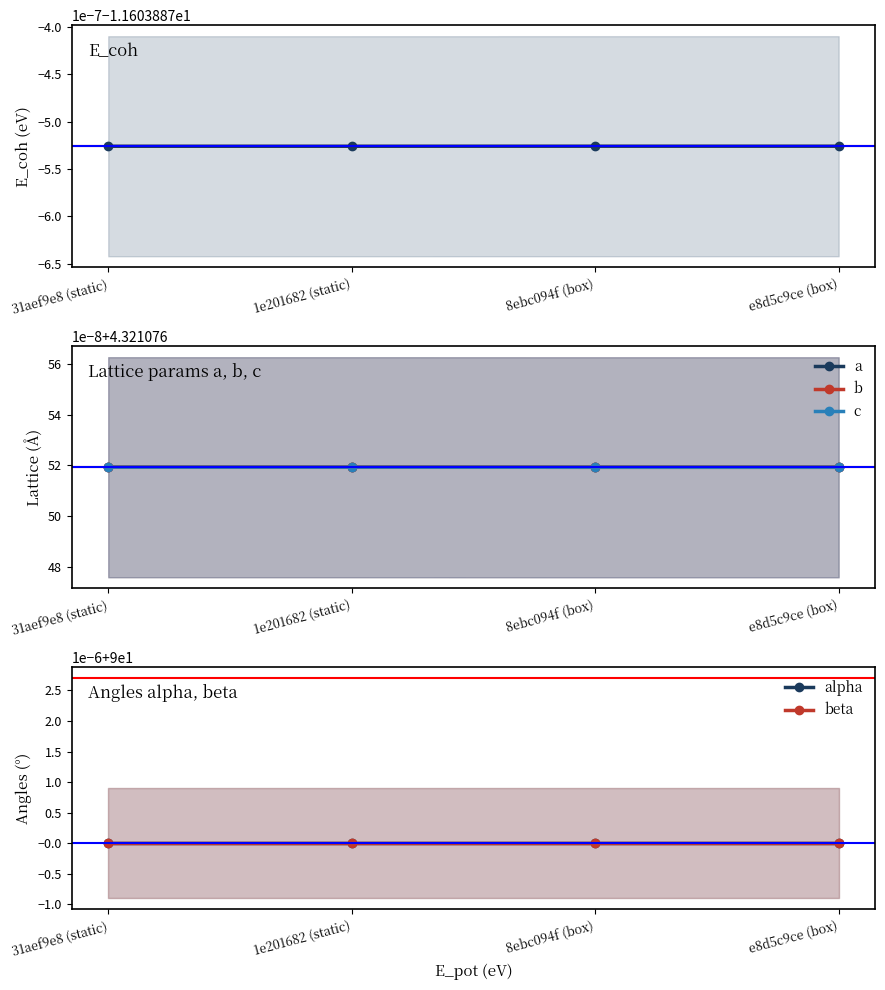

At which category is the sum across all series the highest?

1e201682 (static)